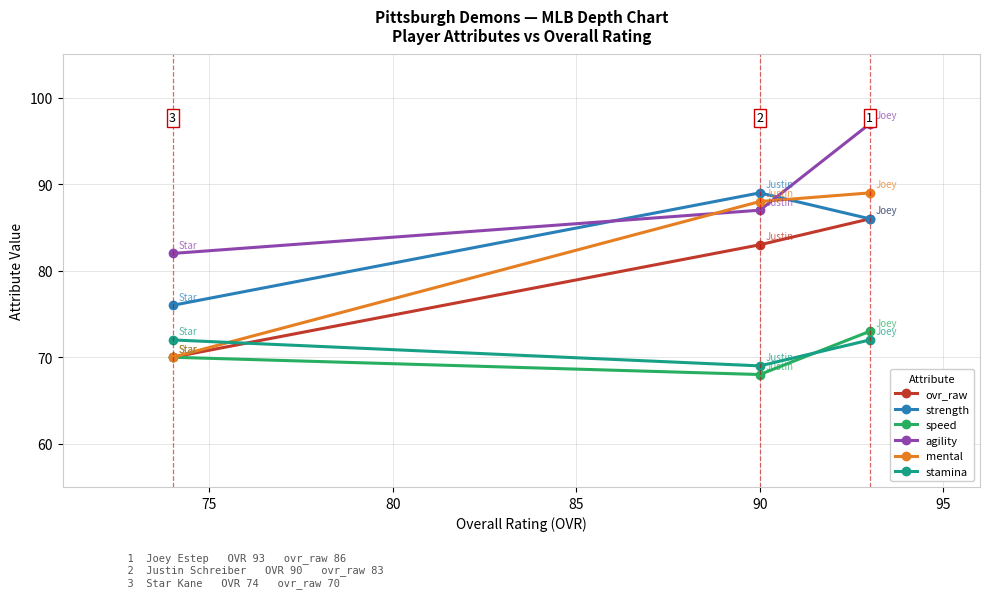

Which series has the widest spread of values?

mental